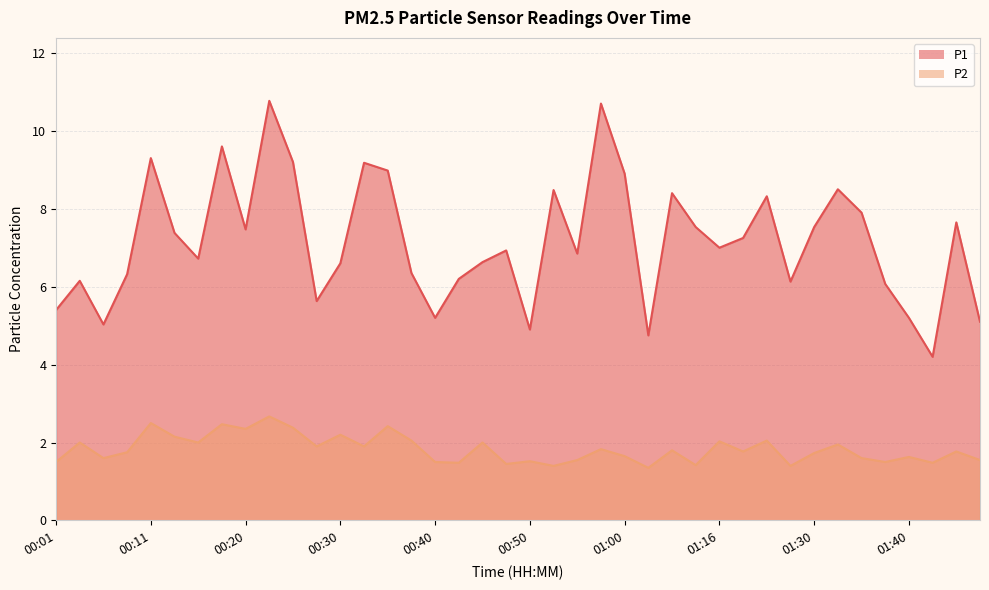

Reading right to left, what are all the values shown in this chart?

P1: 5.1	7.7	4.2	5.2	6.1	7.9	8.5	7.5	6.1	8.3	7.2	7.0	7.5	8.4	4.8	8.9	10.7	6.8	8.5	4.9	6.9	6.6	6.2	5.2	6.3	9.0	9.2	6.6	5.6	9.2	10.8	7.5	9.6	6.7	7.4	9.3	6.3	5.0	6.2	5.4
P2: 1.6	1.8	1.5	1.6	1.5	1.6	1.9	1.7	1.4	2.0	1.8	2.0	1.4	1.8	1.4	1.6	1.8	1.6	1.4	1.5	1.4	2.0	1.5	1.5	2.0	2.4	1.9	2.2	1.9	2.4	2.7	2.4	2.5	2.0	2.1	2.5	1.8	1.6	2.0	1.5